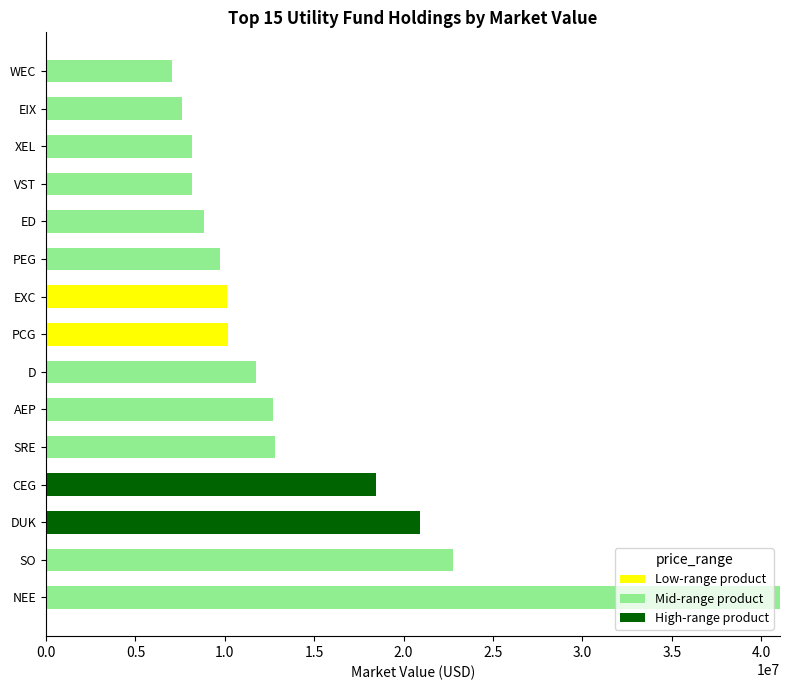

Count the number of data series in this chart.

3